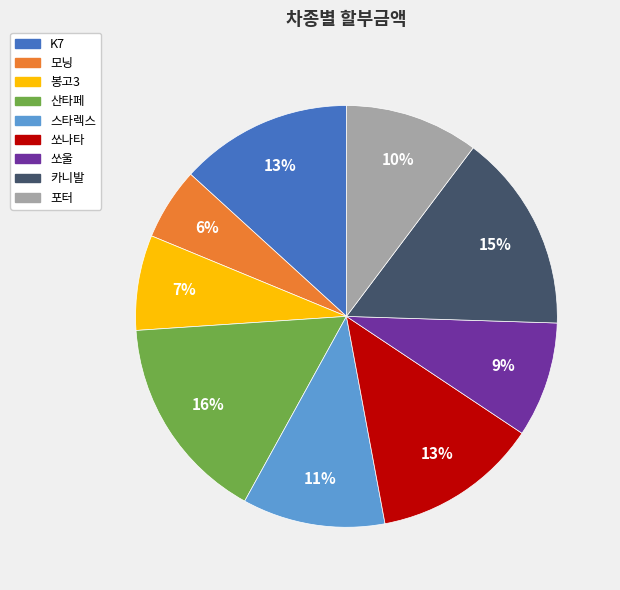

Is there a majority slice in this chart?

No